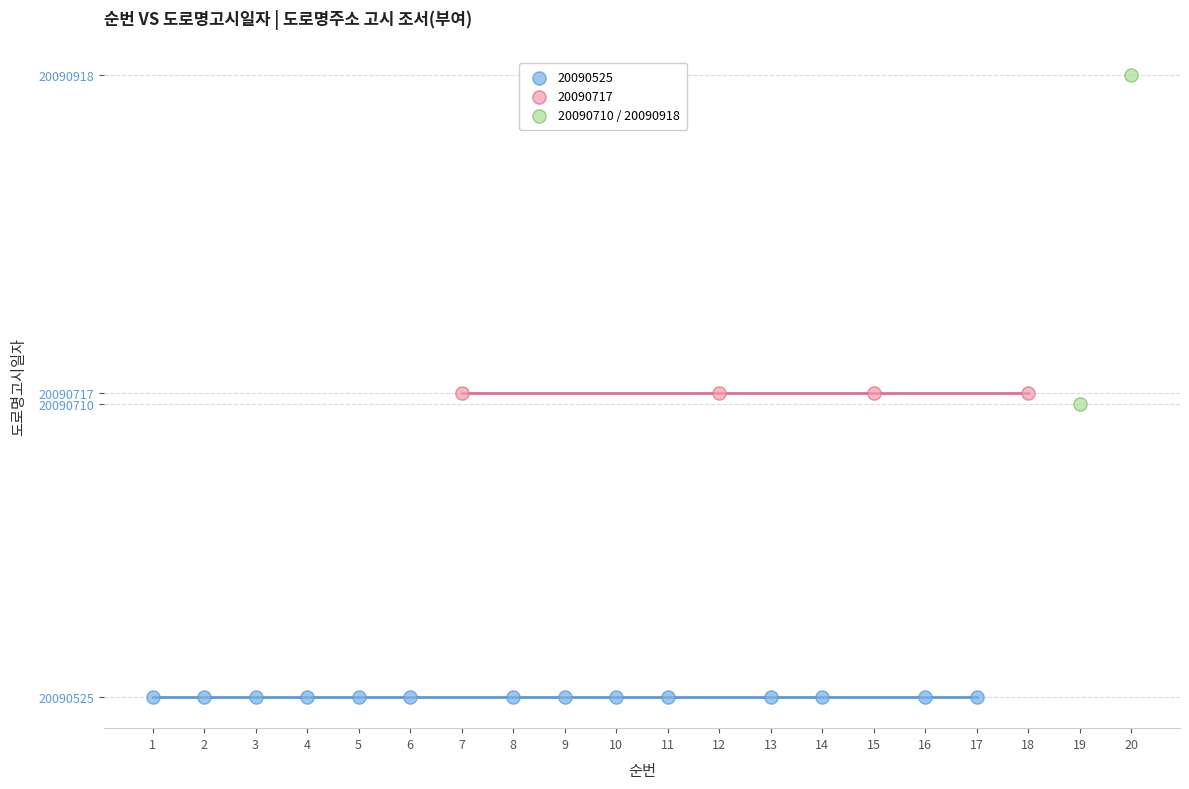

What are all the series names shown in the legend?

20090525, 20090717, 20090710 / 20090918